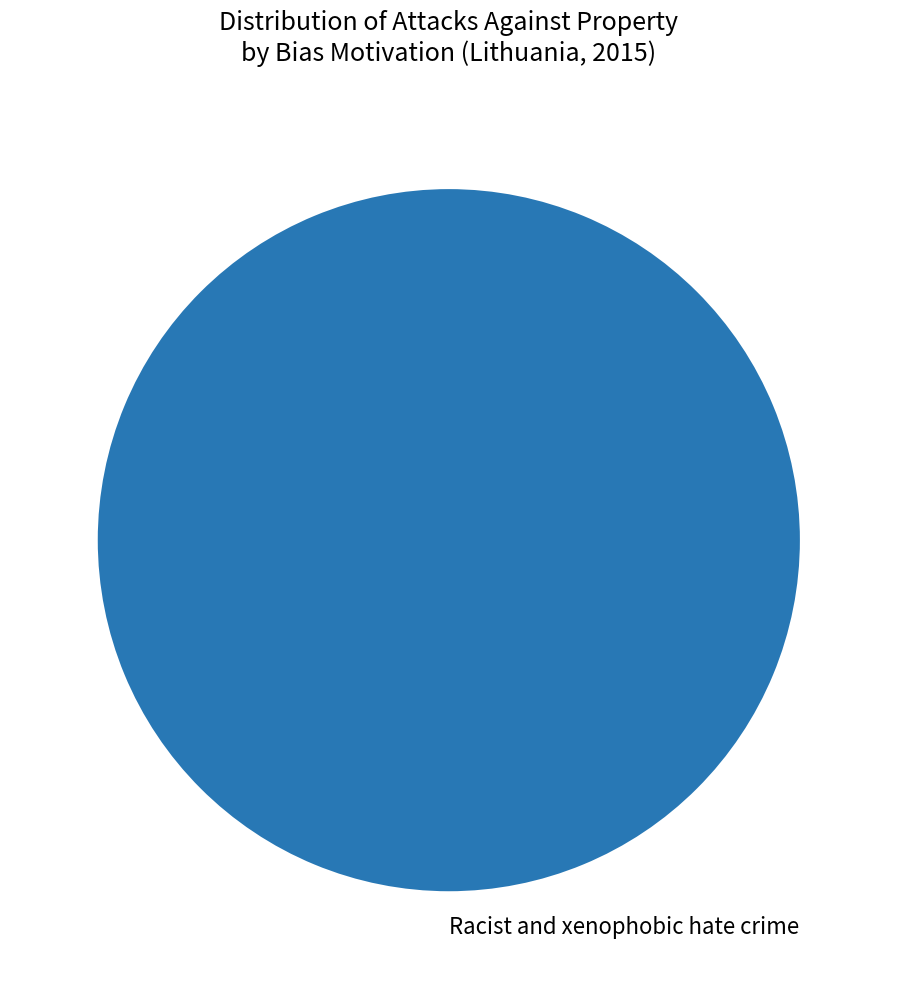

True or false: Racist and xenophobic hate crime accounts for 95% of the total.

False